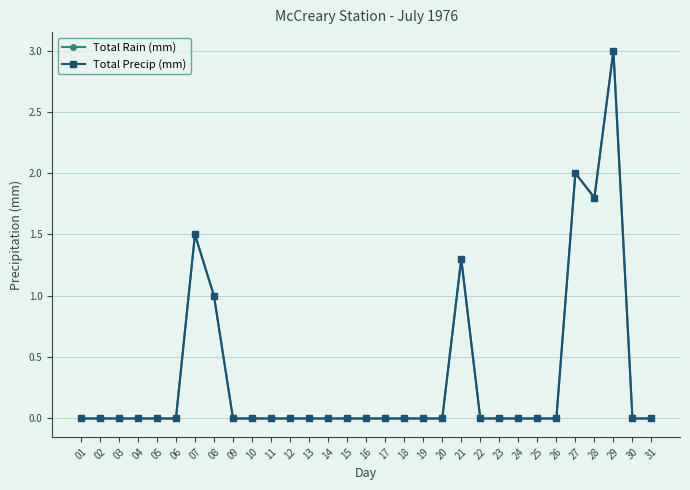

At which label is Total Rain (mm) closest to 1?

08